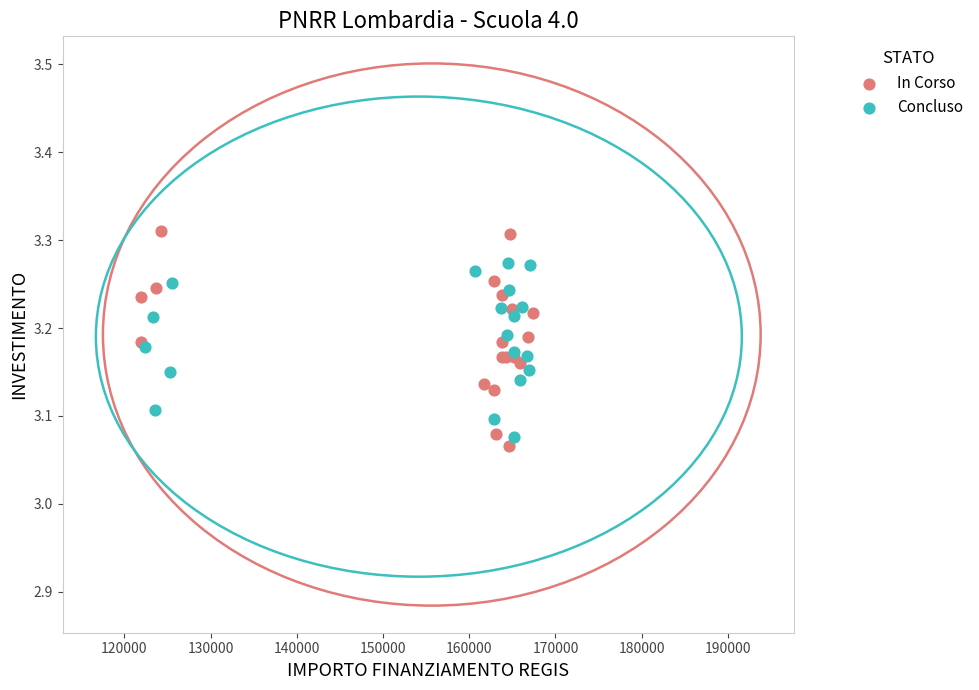

Which series has the widest spread of Y values?

In Corso